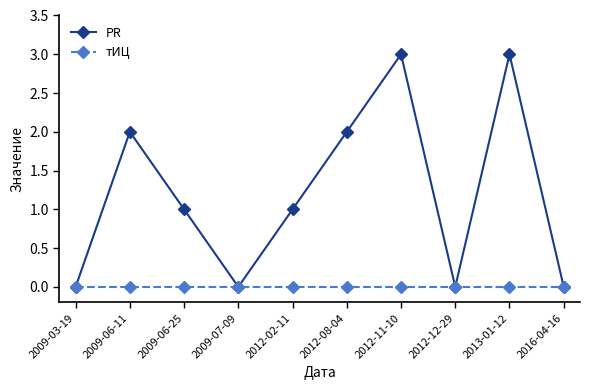

Reading right to left, transcribe all the data shown in this chart.

PR: 0	3	0	3	2	1	0	1	2	0
тИЦ: 0	0	0	0	0	0	0	0	0	0